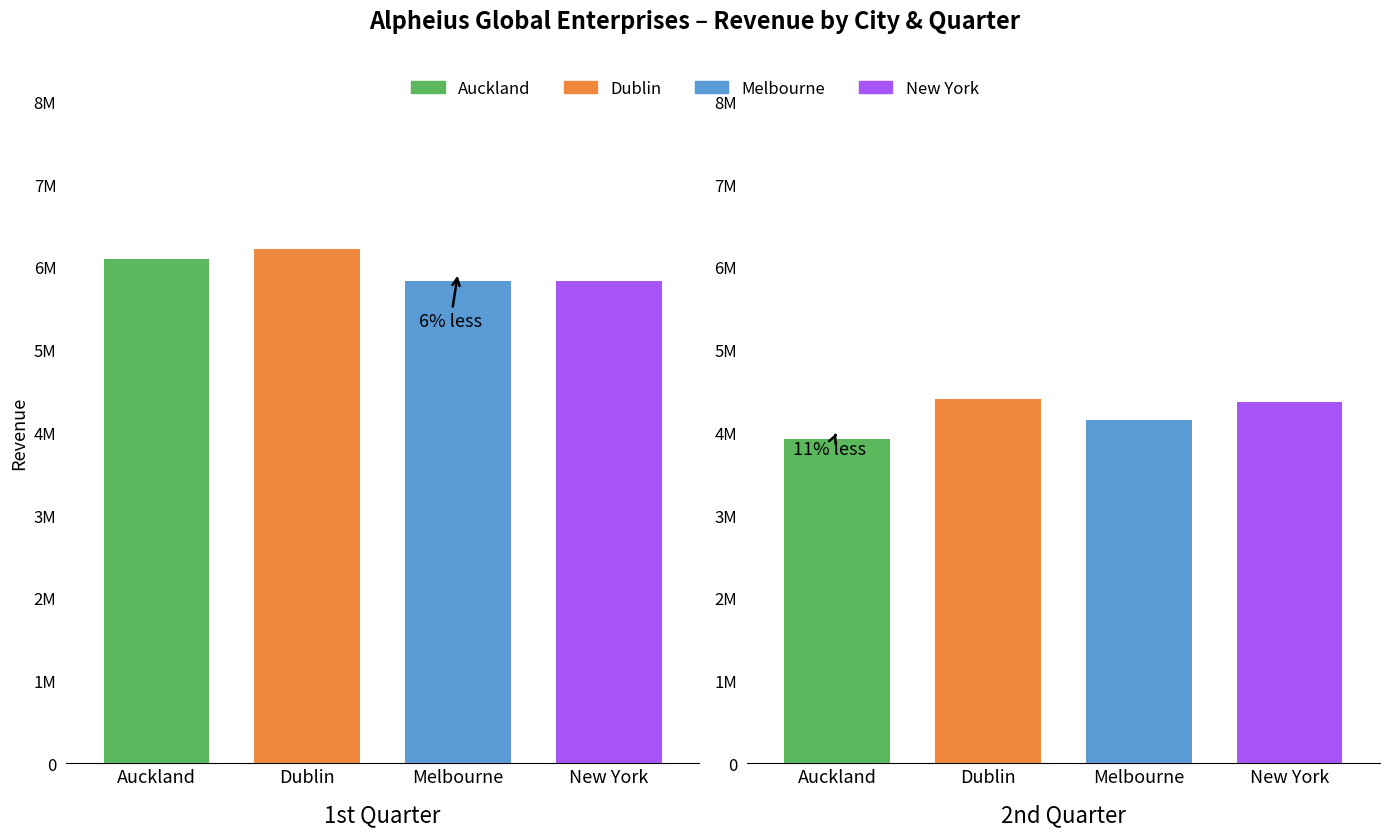

Is the value of Melbourne at 1st Quarter greater than the value of Auckland at 2nd Quarter?

Yes